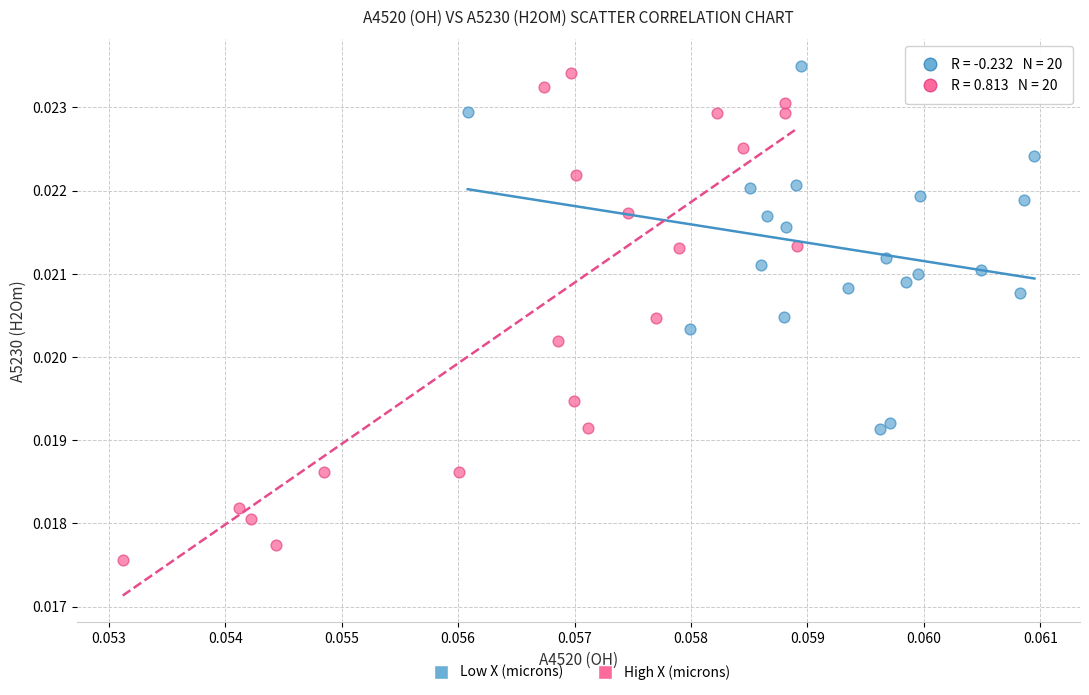

Which series has the largest Y range (max minus min)?

High X (microns)